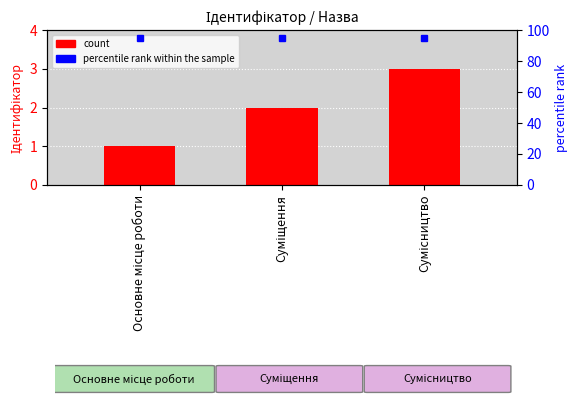

What is the spread (max minus min) of values at Суміщення?

93